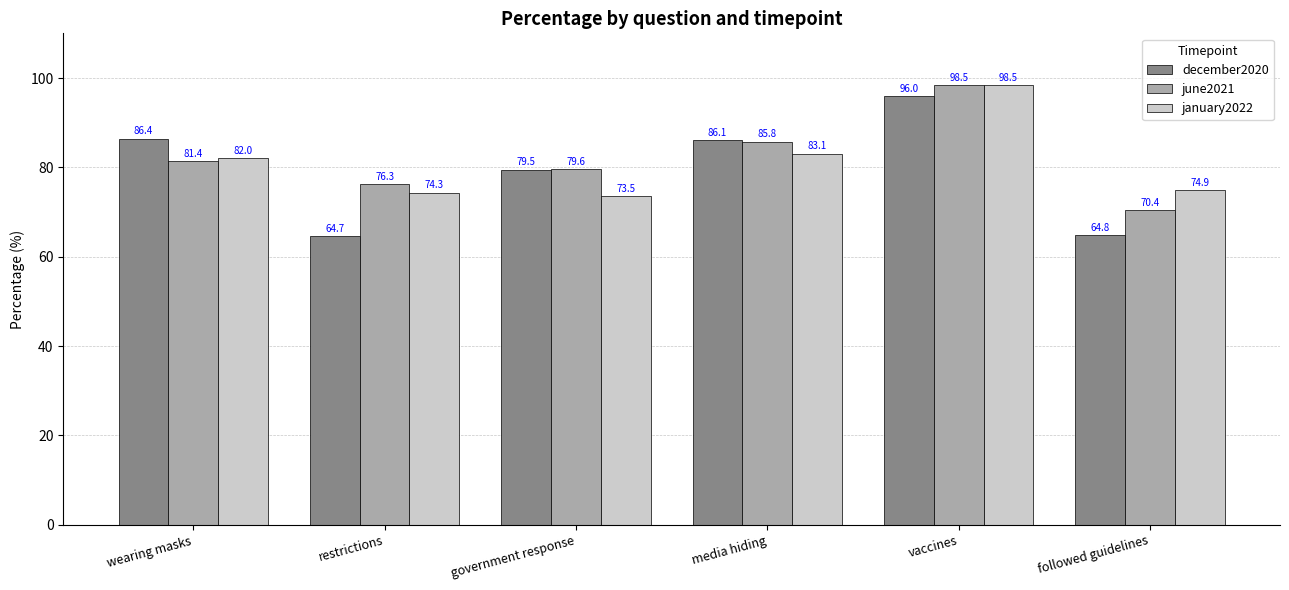

What is the total value across all series at vaccines?

292.9